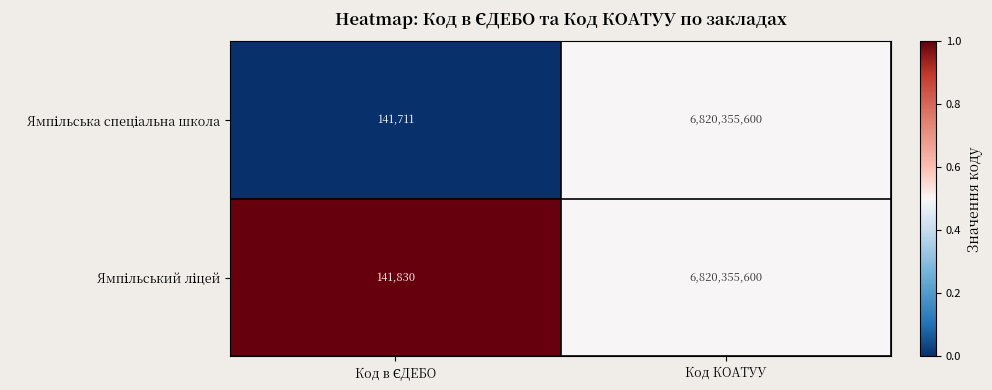

What is the greatest value displayed?

6820355600